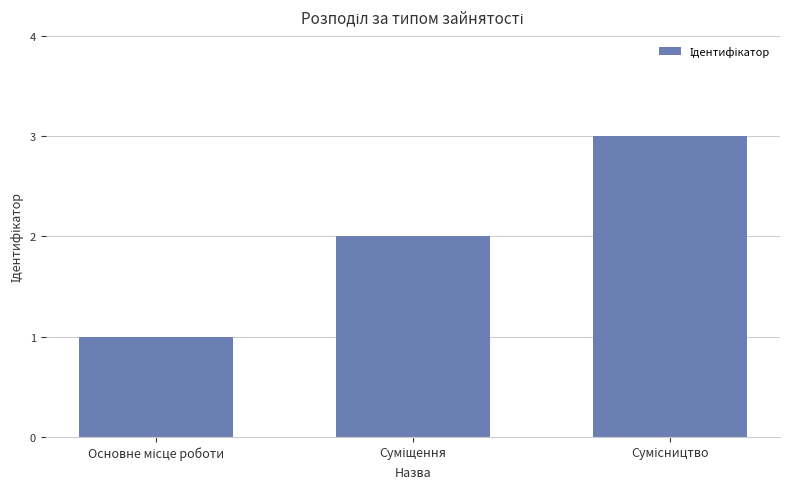

How many values are between 1 and 3?

3